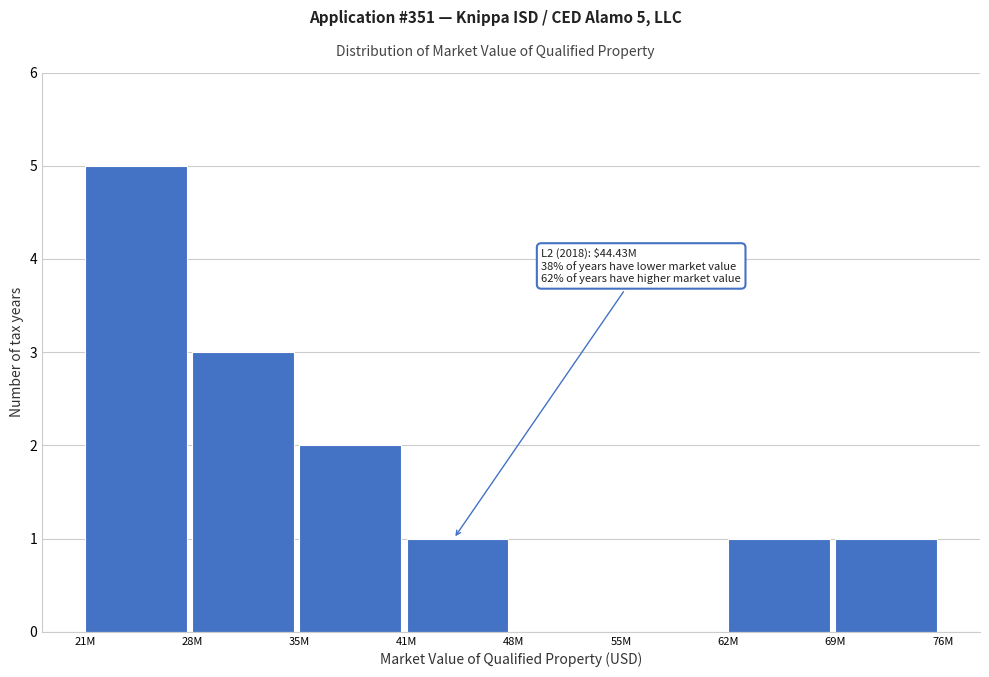

Reading left to right, transcribe all the data shown in this chart.

21M=5	28M=3	35M=2	41M=1	48M=0	55M=0	62M=1	69M=1